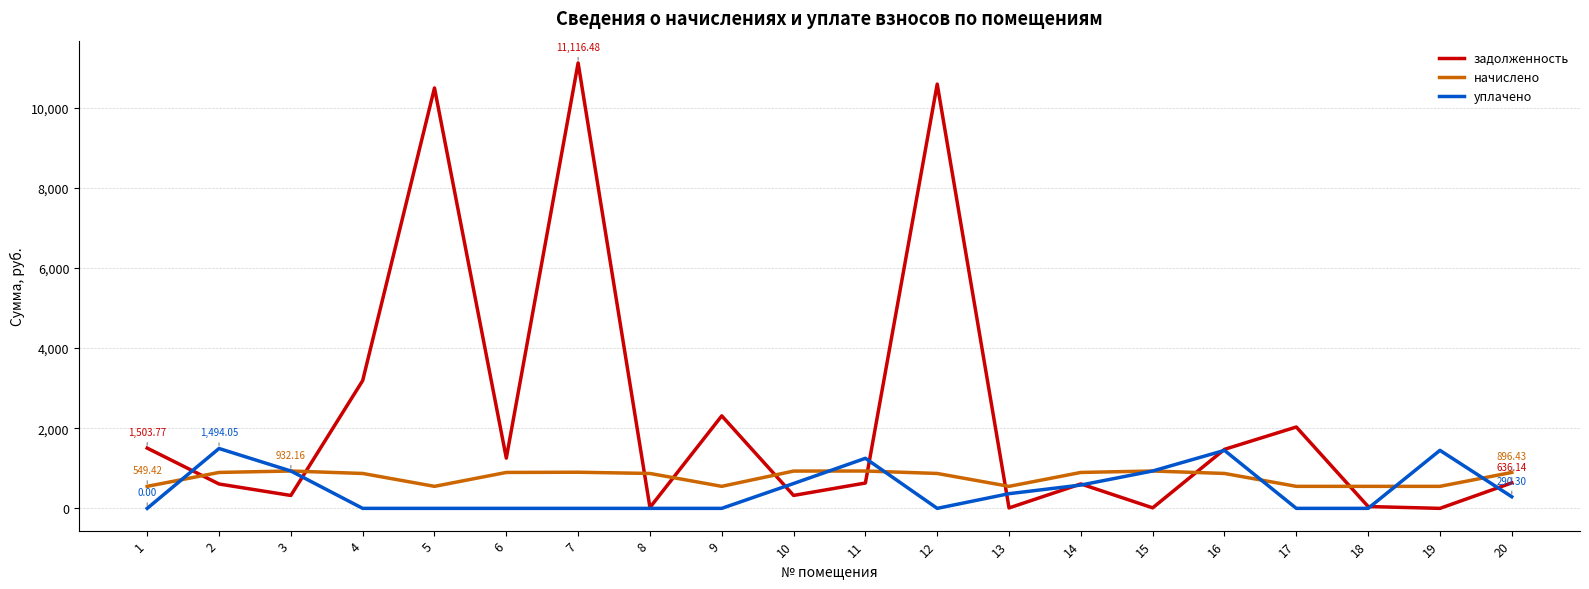

List the series in order of their peak value, lowest first.

начислено, уплачено, задолженность